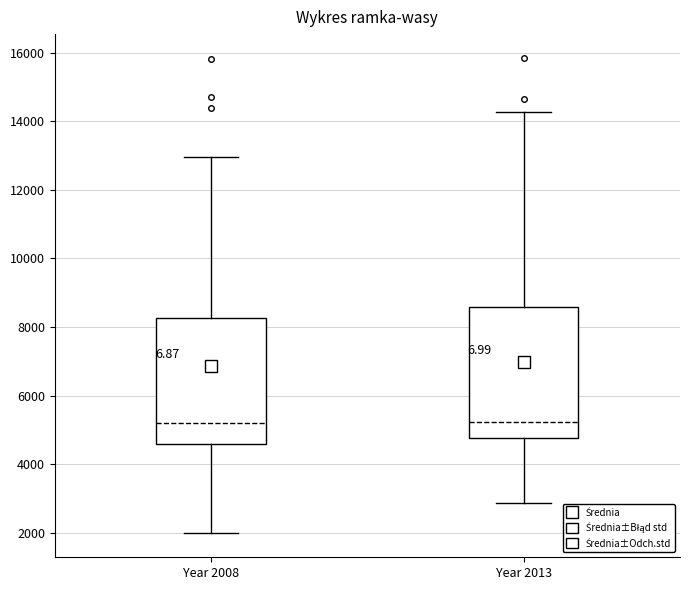

Reading left to right, transcribe this box plot: for each box, give where its median line is, the range the box spans, and where its two whiskers end, as read against the y-axis. The values are not printed on the chart, so give them approximately, as read against the axis.

Year 2008: median 5200, box 4600 to 8200, whiskers 2000 to 13000
Year 2013: median 5200, box 4800 to 8600, whiskers 2800 to 14200